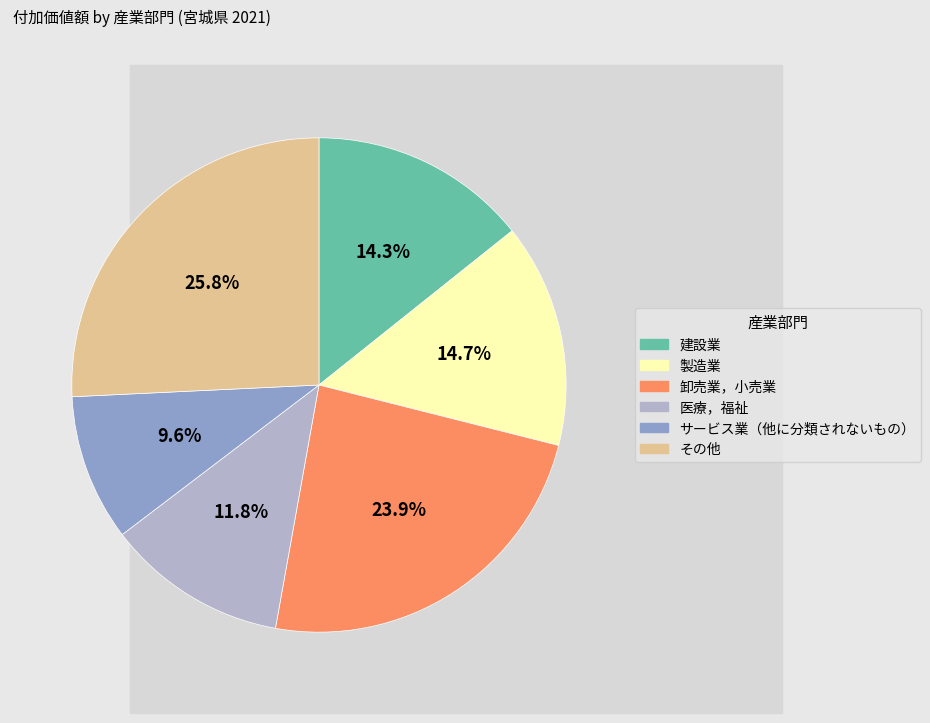

Is there any slice that represents more than half of the pie?

No